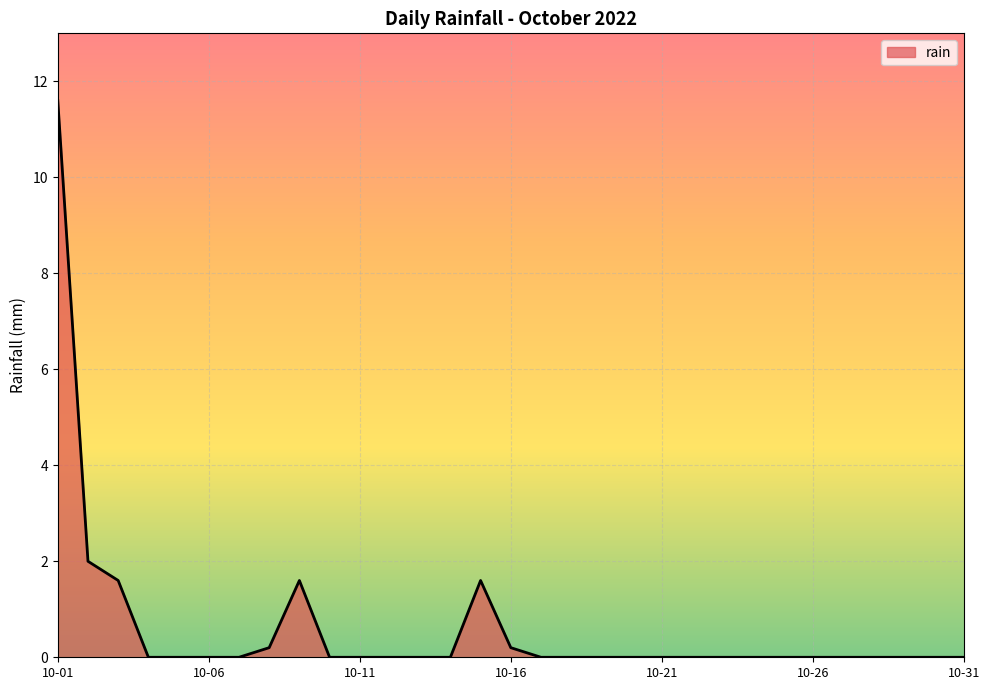

What is the maximum value shown in the chart?

11.6